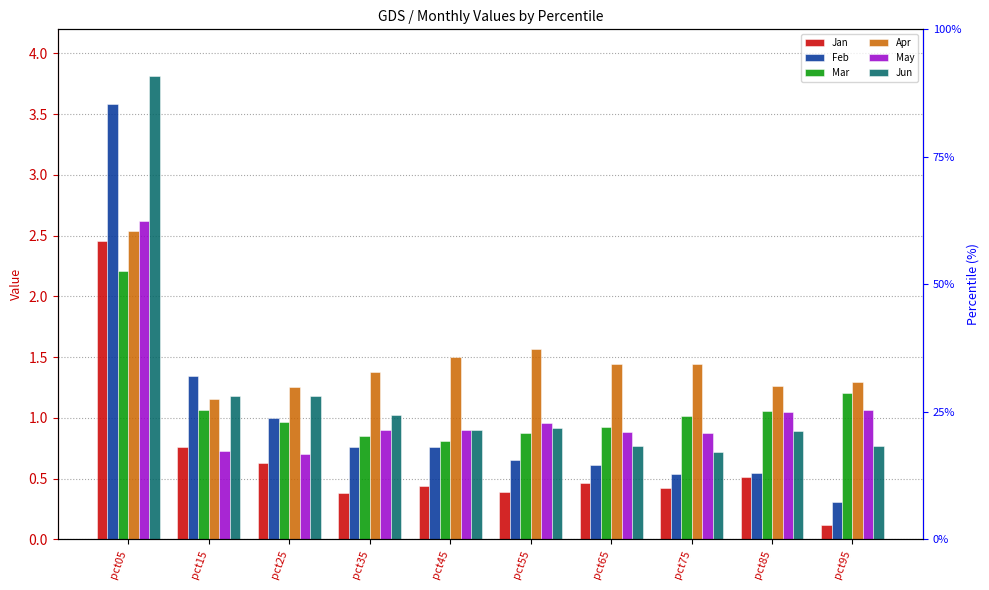

Where is Jun nearest to the value 2?

pct15